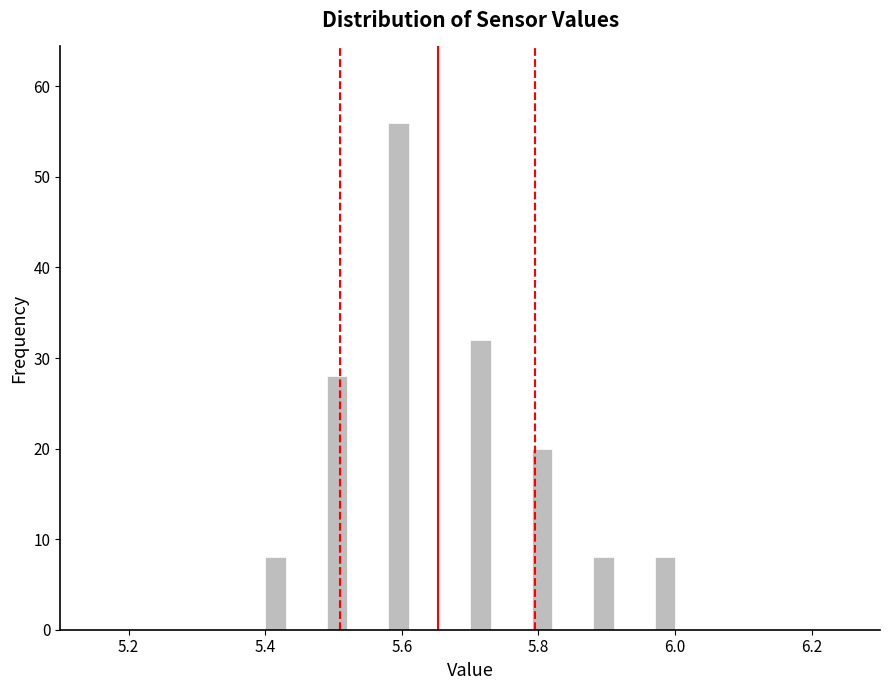

Read against the x-axis, roughly where is the centre of the tallest bar?

5.60